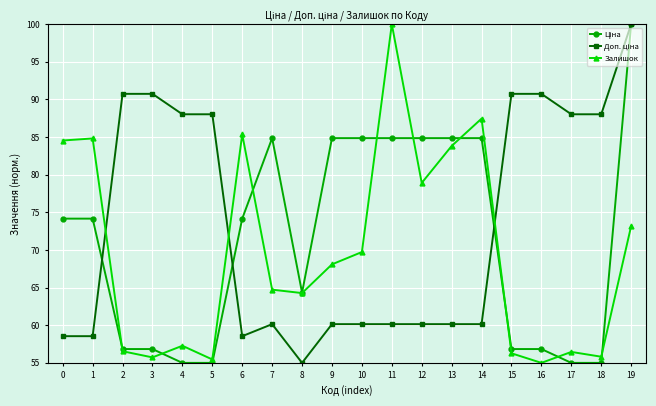

What is the total value across all series at 19?

273.2